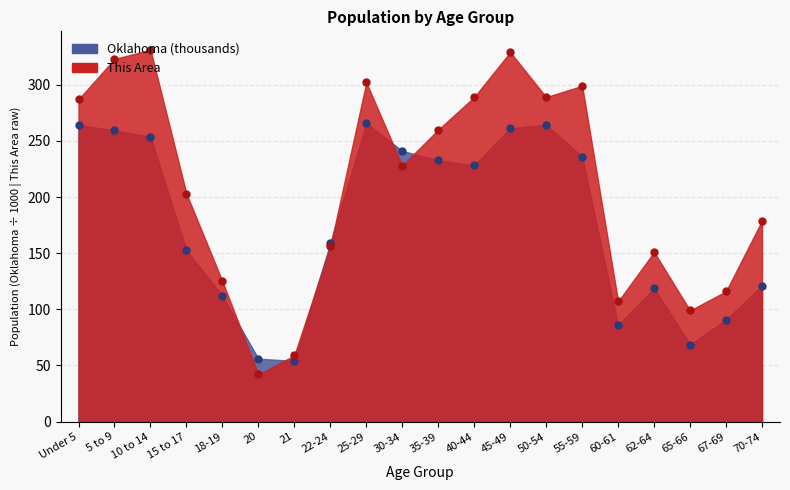

Which series has the widest spread of values?

This Area